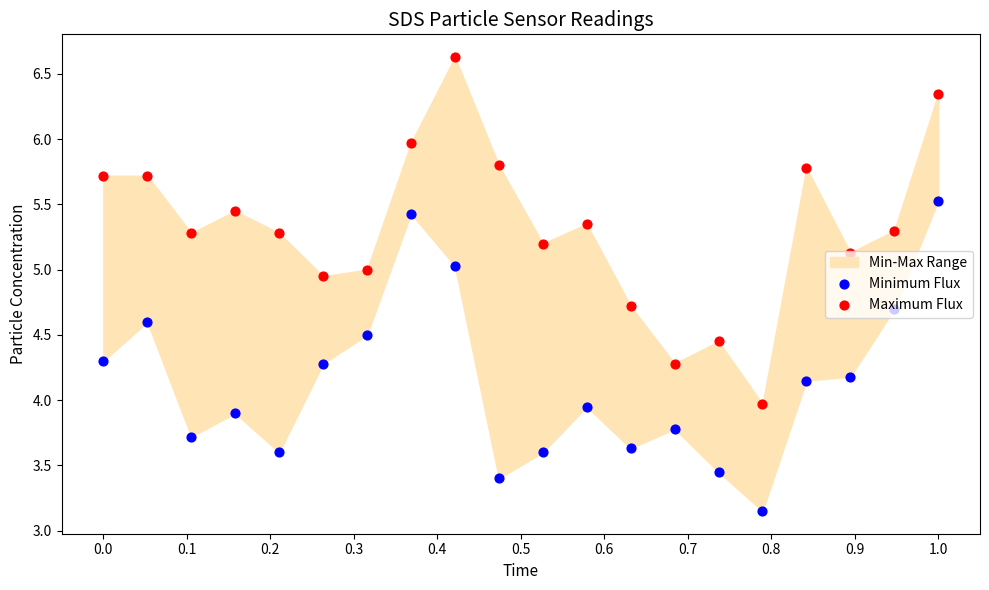

Which series has the largest Y range (max minus min)?

Maximum Flux